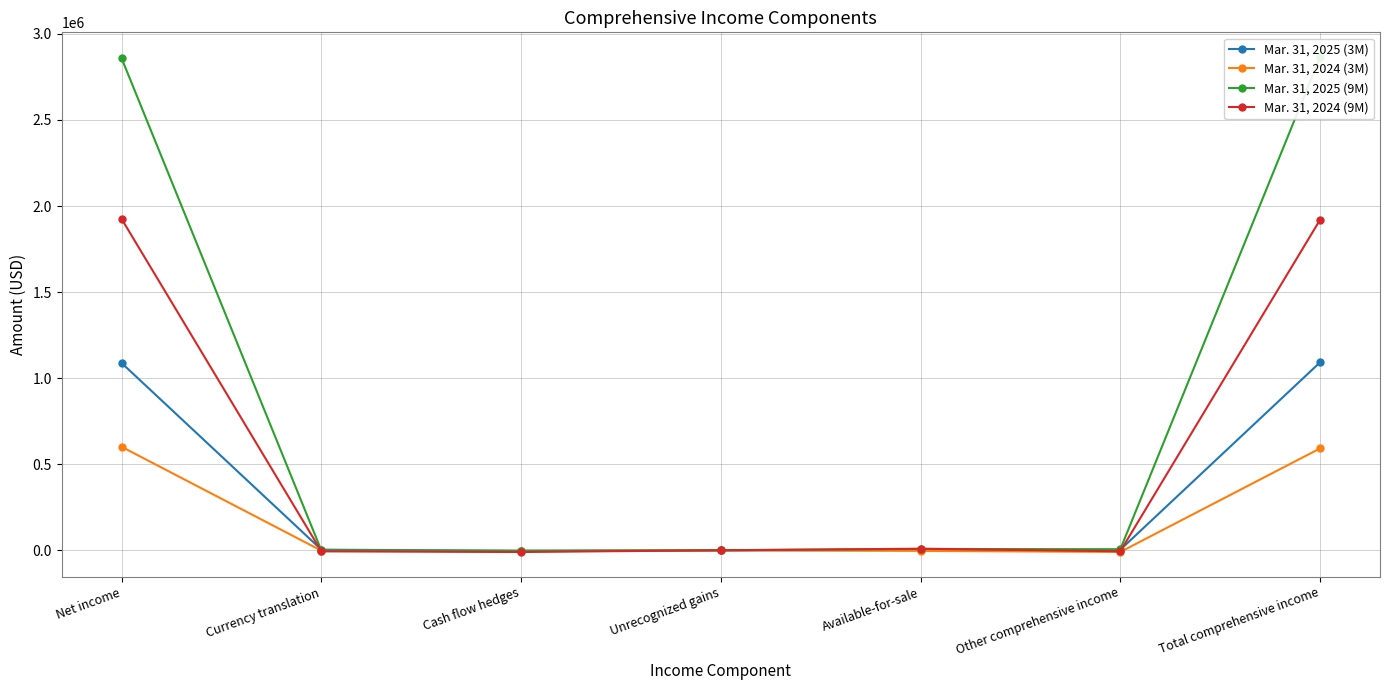

Which has a higher value, Cash flow hedges or Available-for-sale?

Available-for-sale